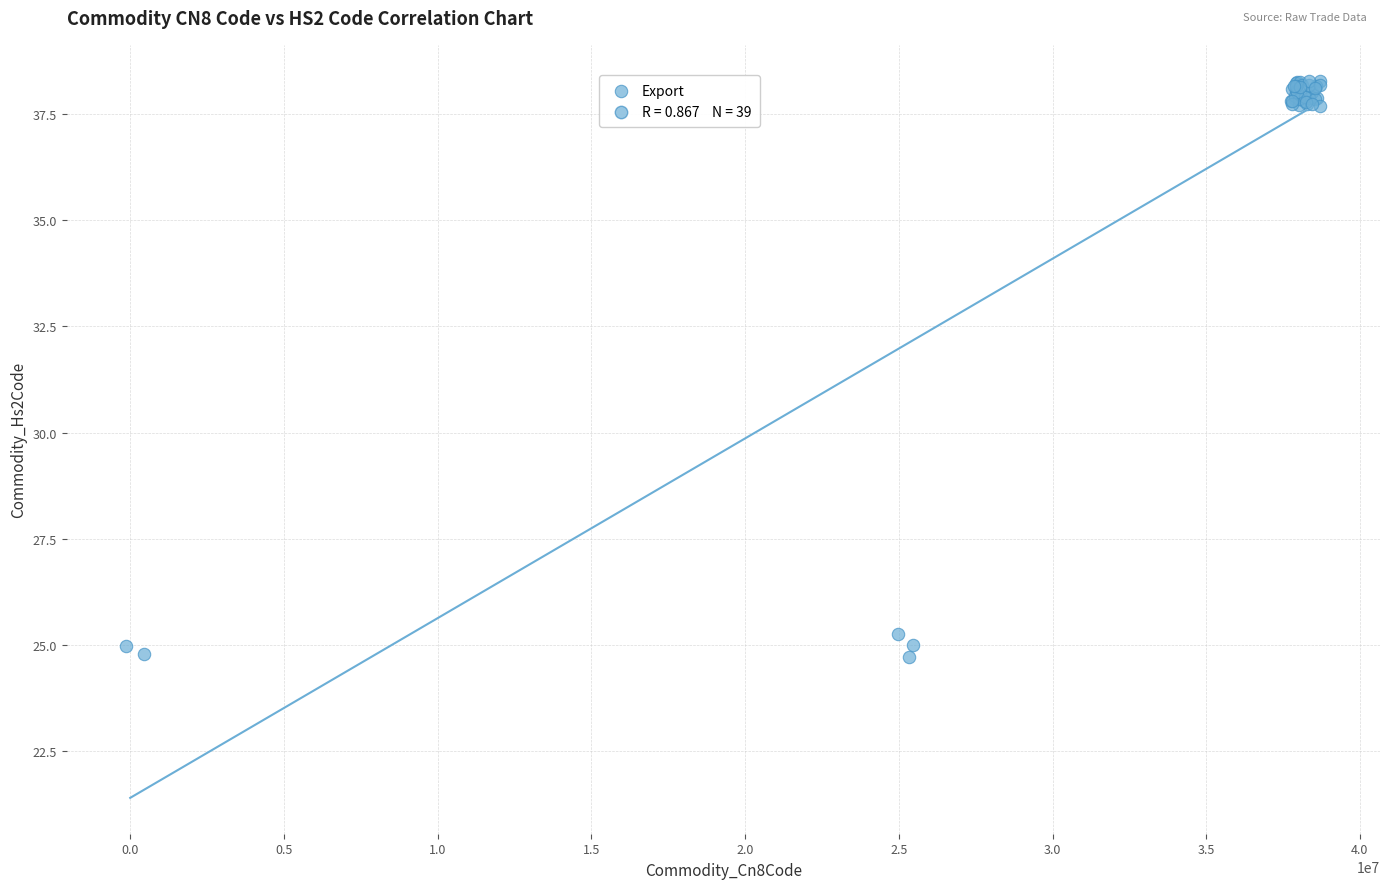

What Y value in the scatter plot is closest to 31?

25.2